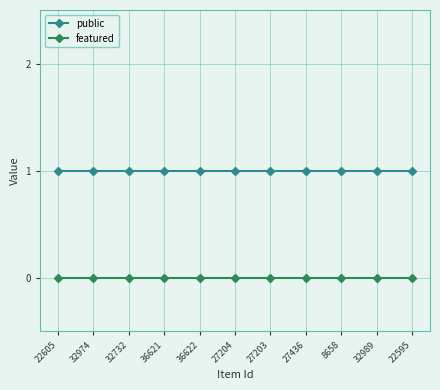

True or false: public and featured cross at least once.

False